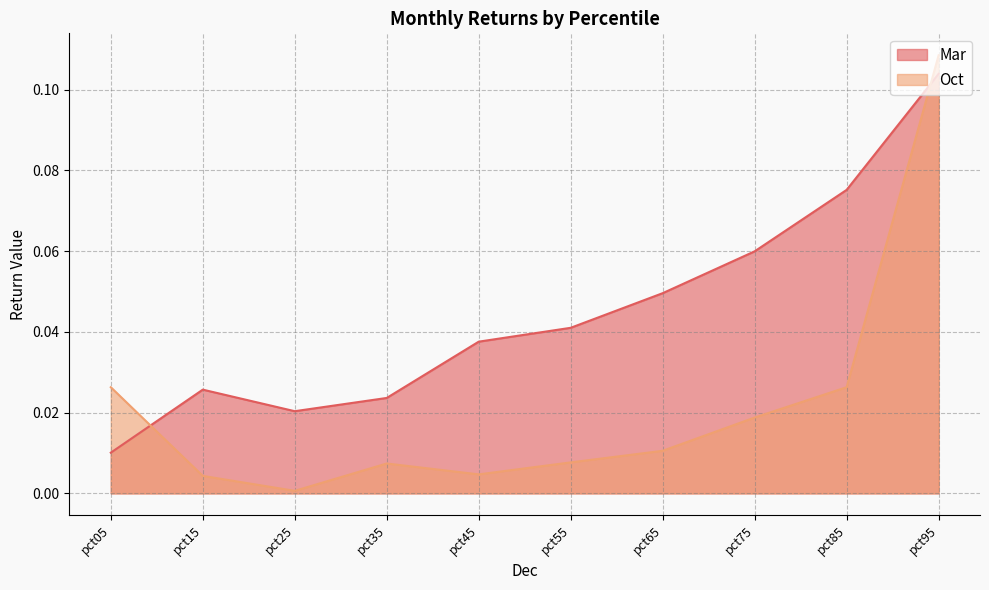

Rank the series by their maximum value, from lowest to highest.

Mar, Oct